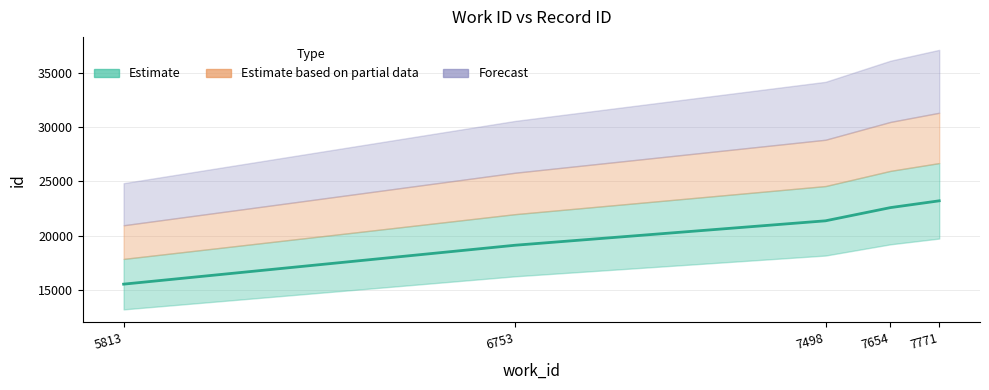

The value at 6753 is 10688. True or false?

False